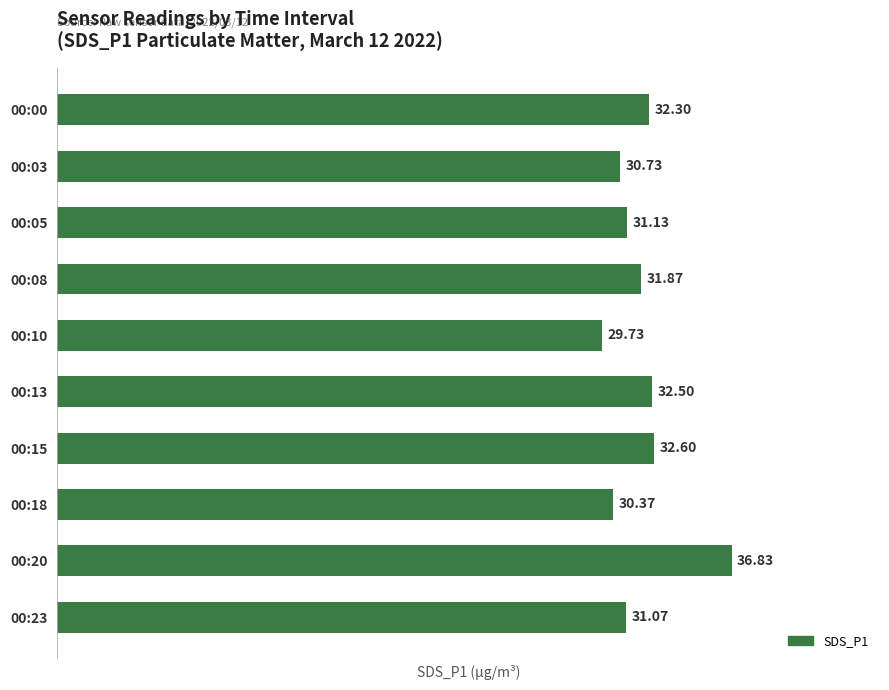

How many series are shown in this chart?

1